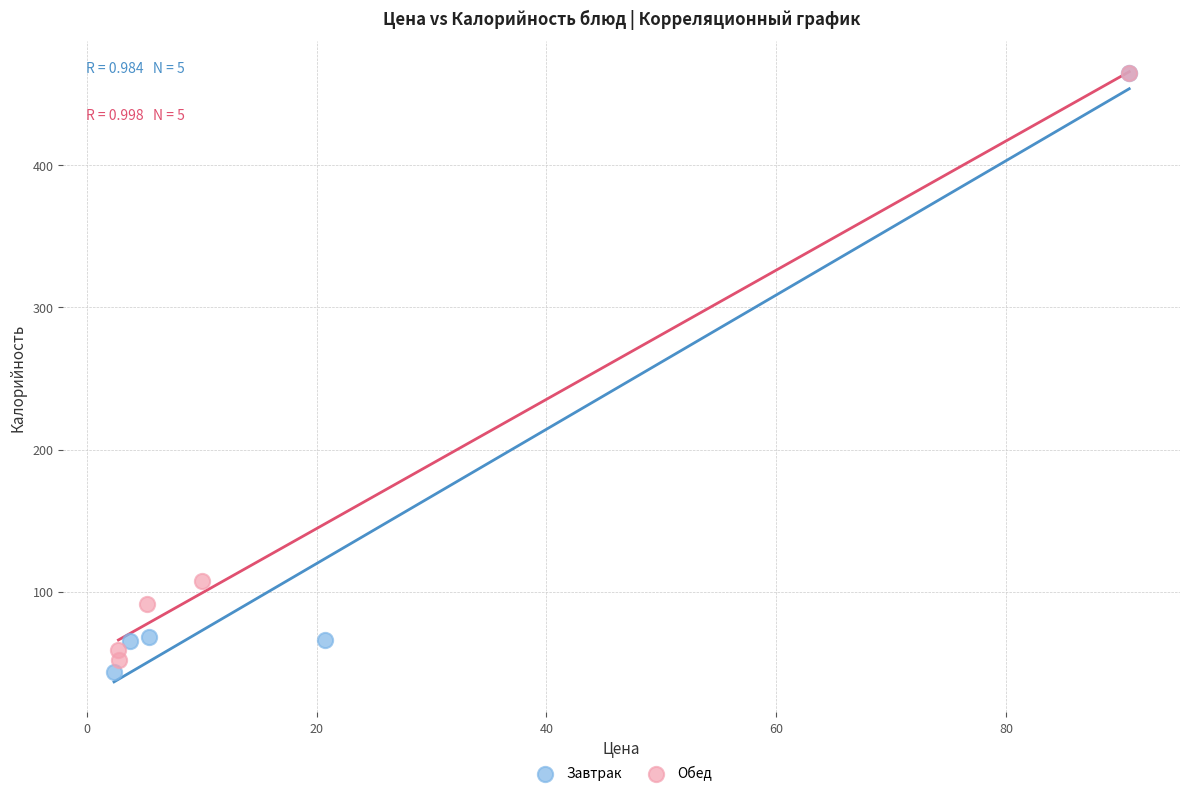

What are all the series names shown in the legend?

Завтрак, Обед